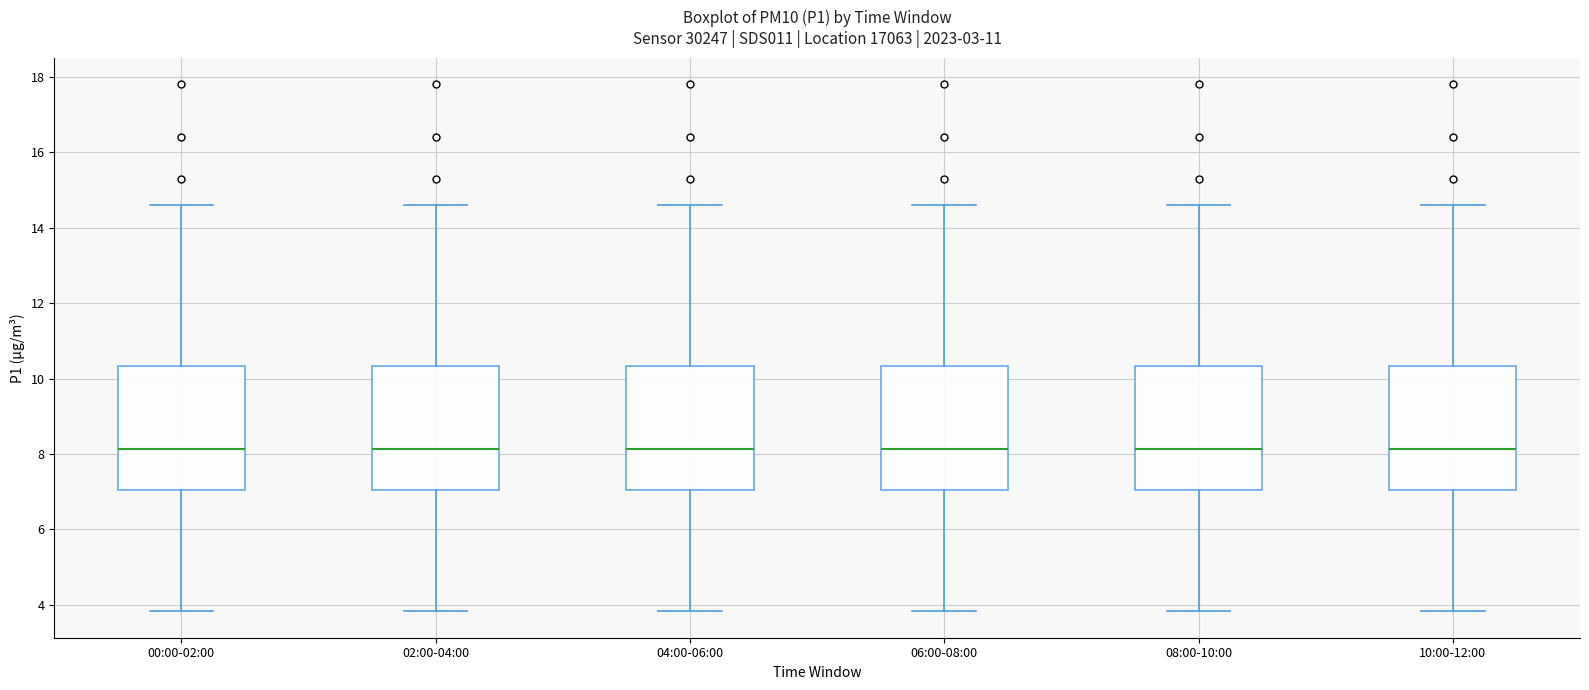

Where does the lower whisker of the box for 02:00-04:00 end on the y-axis? The values are not printed on the chart, so give them approximately, as read against the axis.

3.8